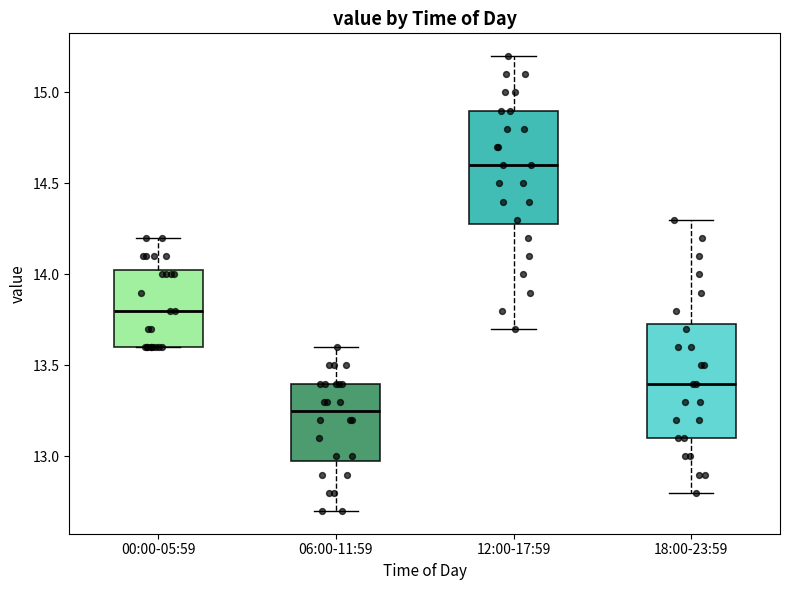

Reading left to right, transcribe this box plot: for each box, give where its median line is, the range the box spans, and where its two whiskers end, as read against the y-axis. The values are not printed on the chart, so give them approximately, as read against the axis.

00:00-05:59: median 13.80, box 13.60 to 14.05, whiskers 13.60 to 14.20
06:00-11:59: median 13.25, box 13.00 to 13.40, whiskers 12.70 to 13.60
12:00-17:59: median 14.60, box 14.30 to 14.90, whiskers 13.70 to 15.20
18:00-23:59: median 13.40, box 13.10 to 13.75, whiskers 12.80 to 14.30